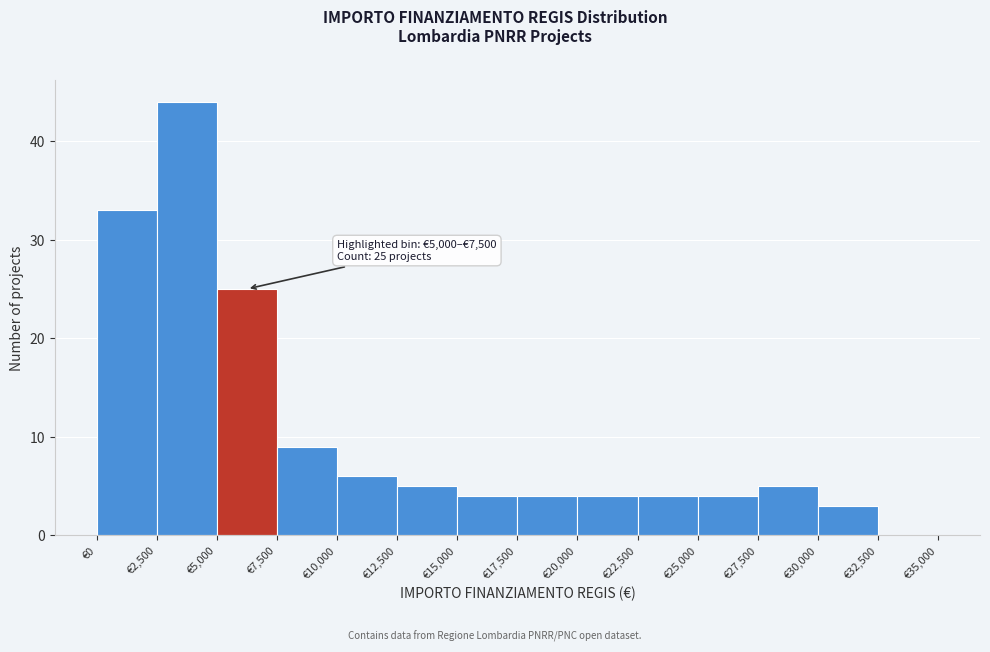

Over which range of the x-axis is the bar tallest?

2500 to 5000